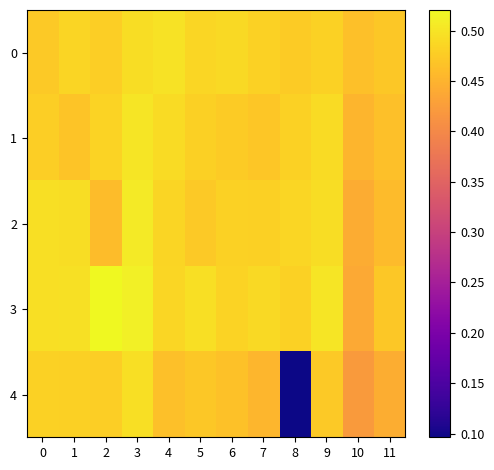

Which series has the largest total across all categories?

3